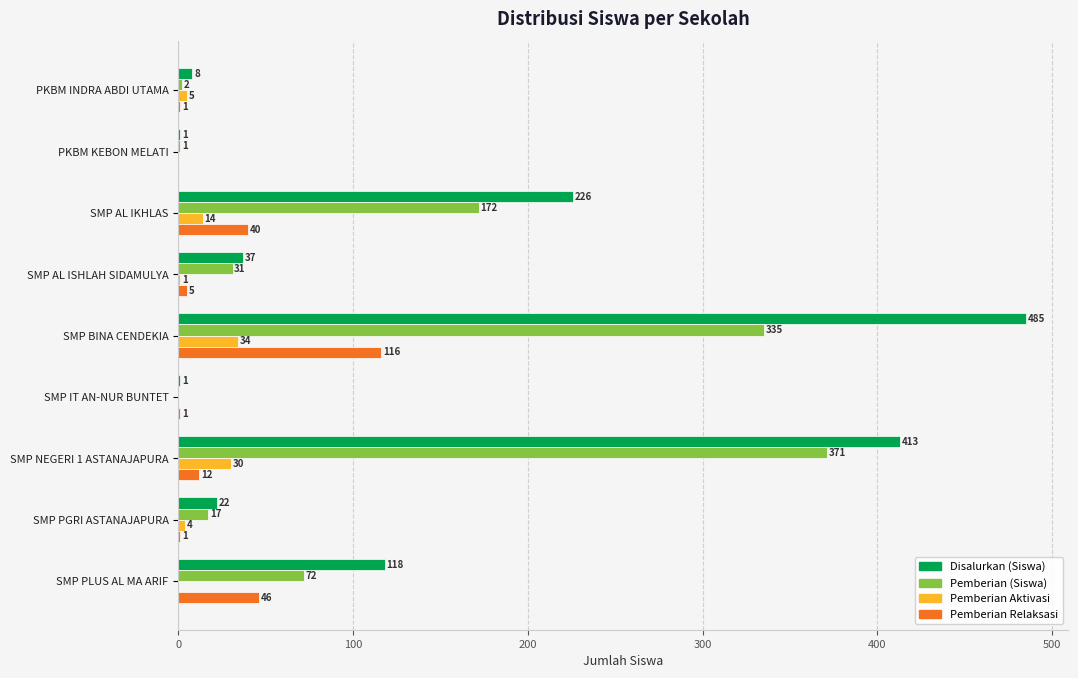

Is it true that Disalurkan (Siswa) equals 22 at SMP PGRI ASTANAJAPURA?

True